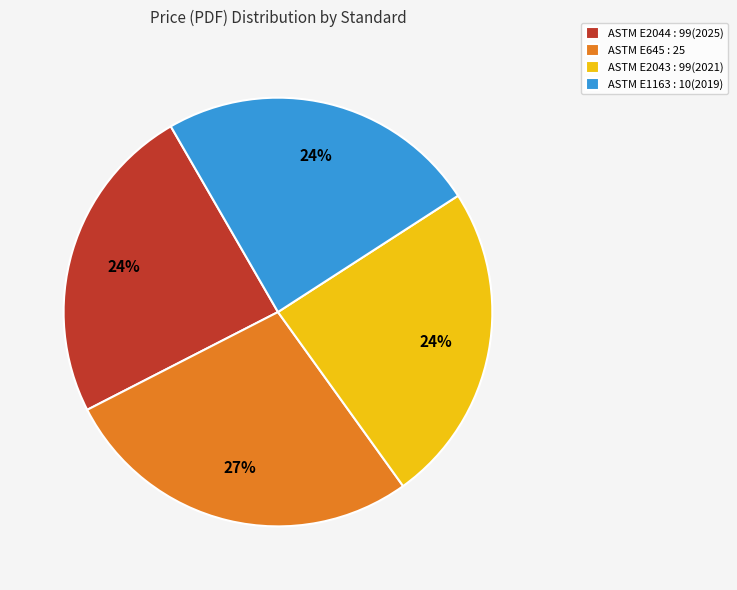

To the nearest percent, what is the difference between the largest and smallest slice percentages?

3%